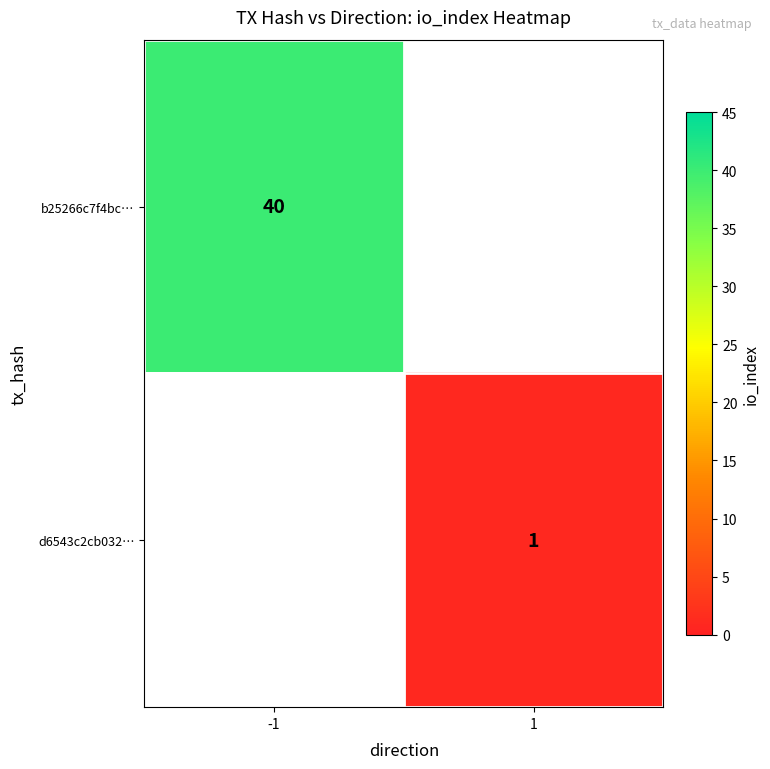

How many distinct data groups are displayed?

2